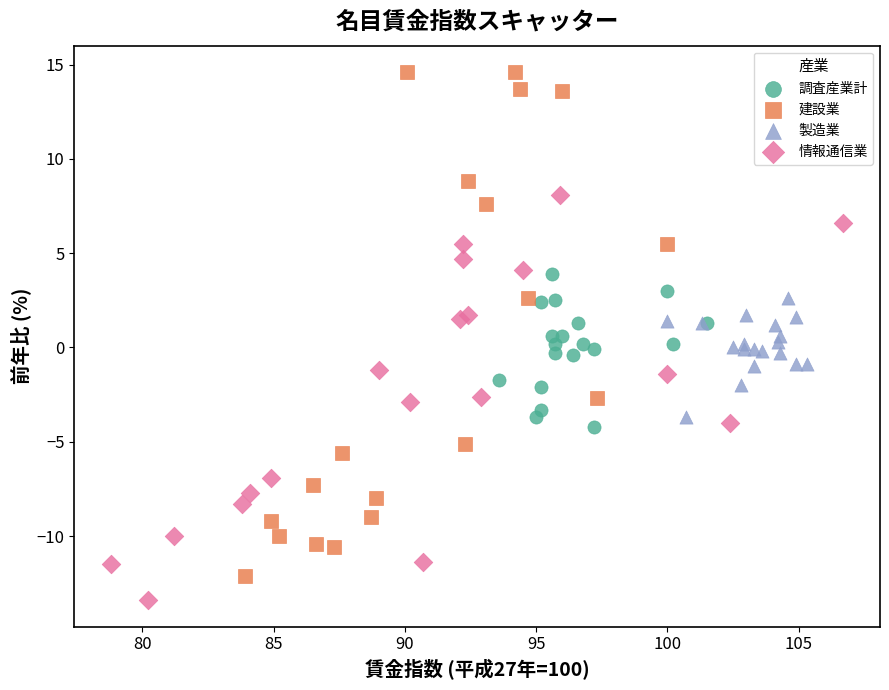

Which series contains the lowest Y value?

情報通信業